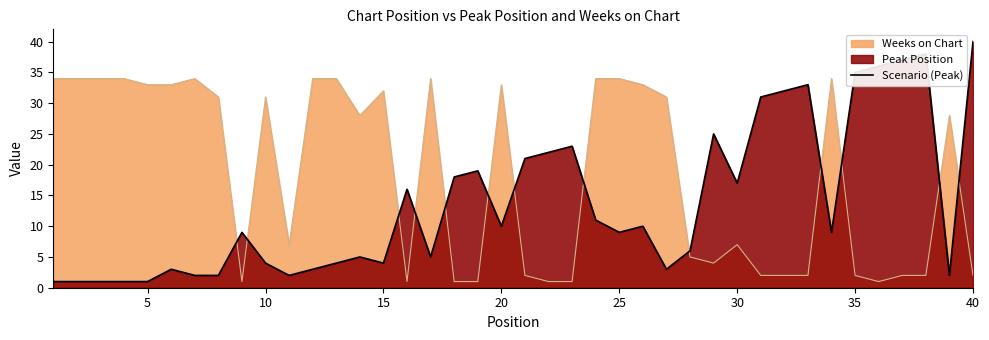

Rank the series by their maximum value, from highest to lowest.

Scenario (Peak), Weeks on Chart